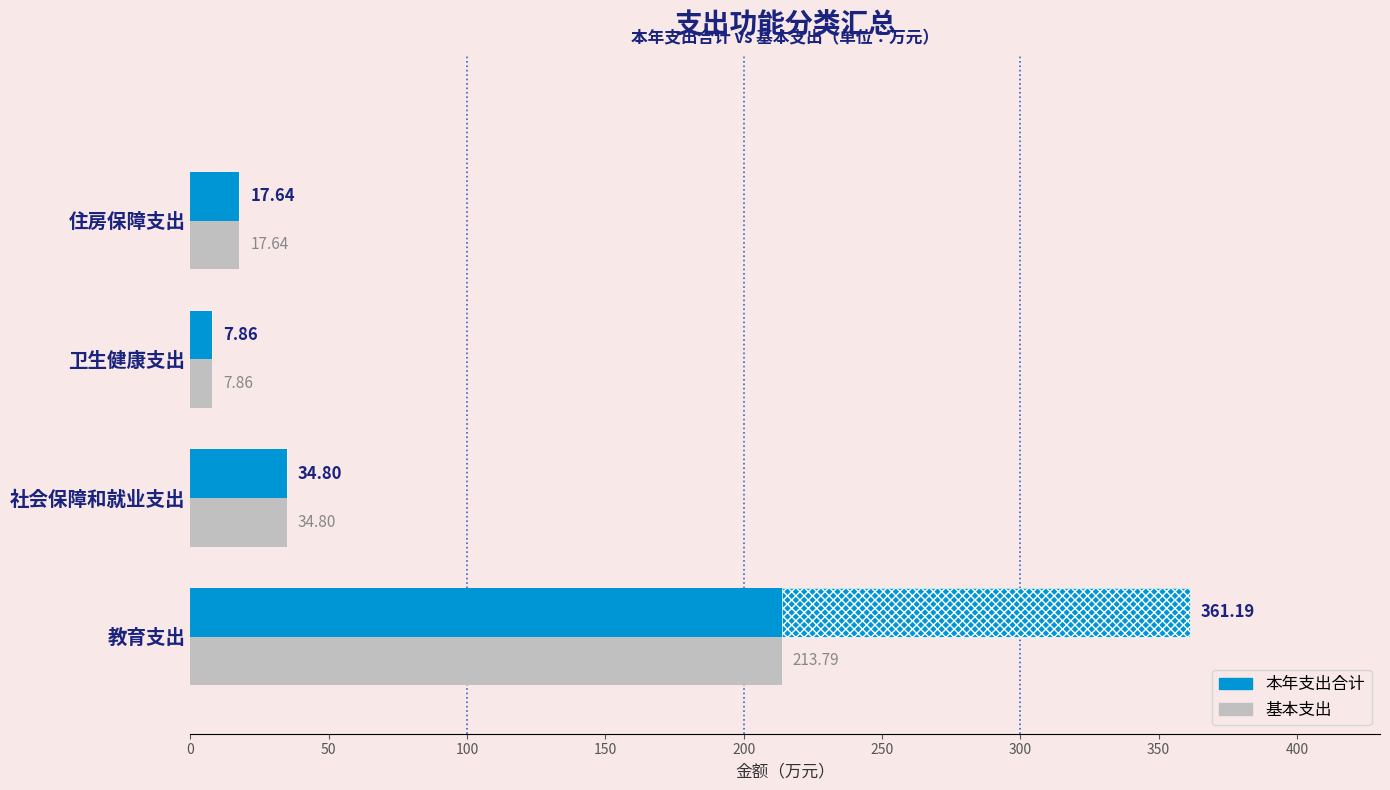

Rank the series by their average value, from lowest to highest.

基本支出, 本年支出合计